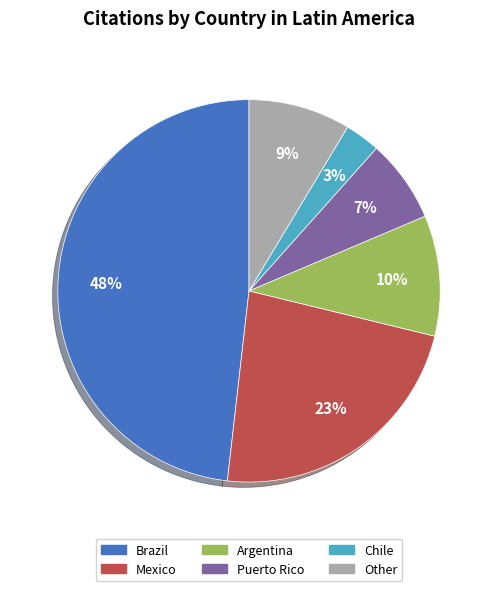

Which category has the biggest portion of the pie?

Brazil